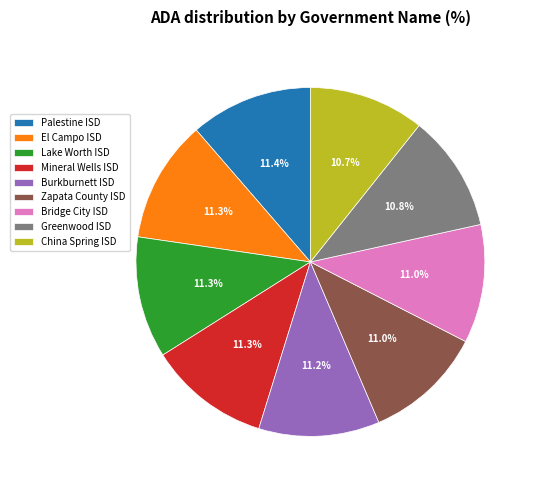

Approximately how many times larger is the value at China Spring ISD compared to El Campo ISD?

0.9